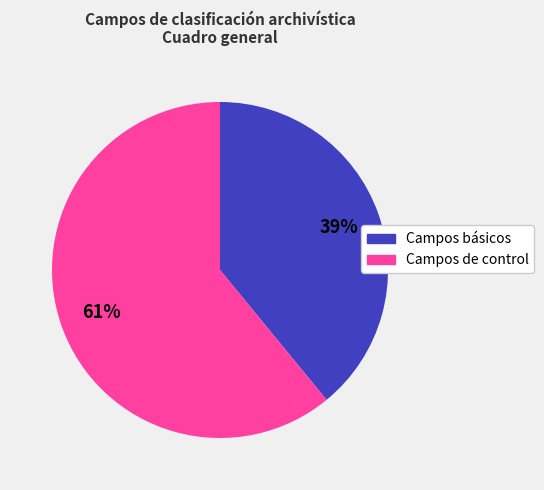

To the nearest percent, what is the average slice percentage?

50%